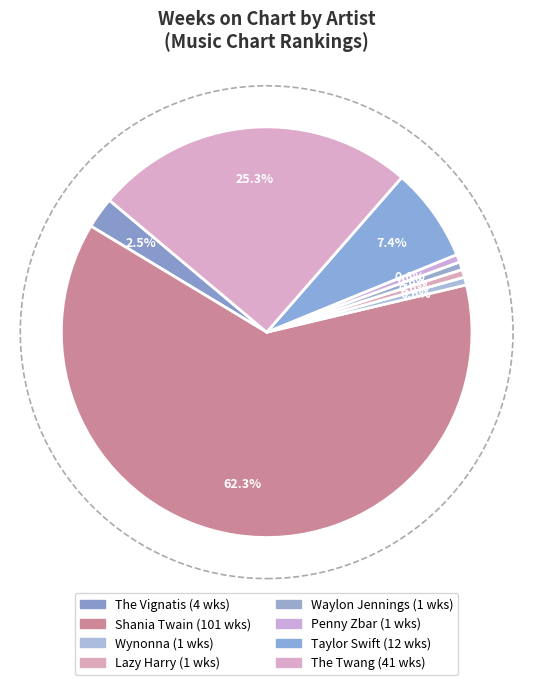

What portion of the pie excludes Penny Zbar?

99.4%